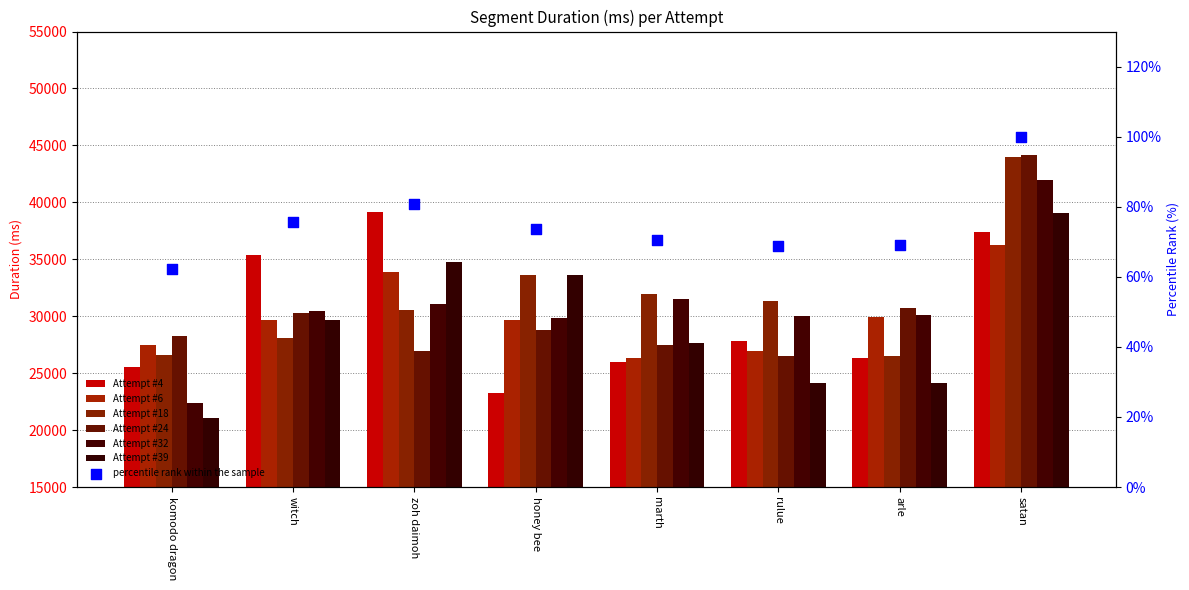

Which series has the largest total across all categories?

Attempt #18